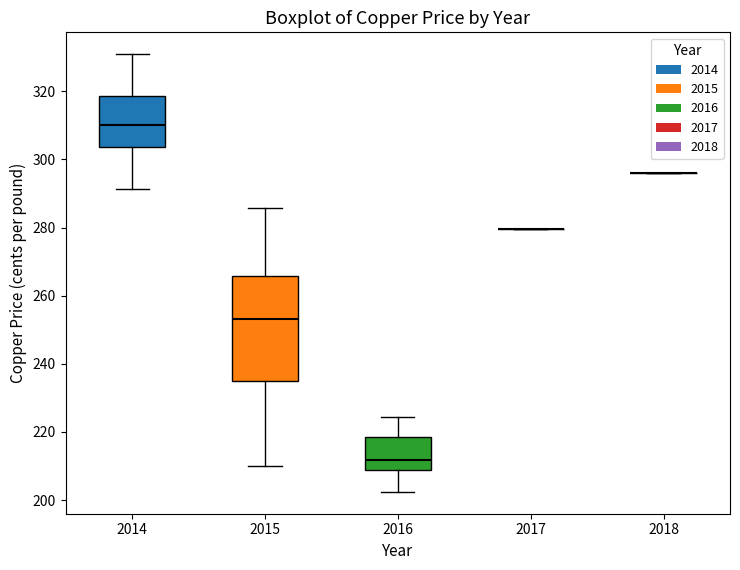

Reading left to right, transcribe this box plot: for each box, give where its median line is, the range the box spans, and where its two whiskers end, as read against the y-axis. The values are not printed on the chart, so give them approximately, as read against the axis.

2014: median 310, box 304 to 318, whiskers 292 to 330
2015: median 254, box 234 to 266, whiskers 210 to 286
2016: median 212, box 208 to 218, whiskers 202 to 224
2017: box collapsed to a line at 280, whiskers 280 to 280
2018: box collapsed to a line at 296, whiskers 296 to 296